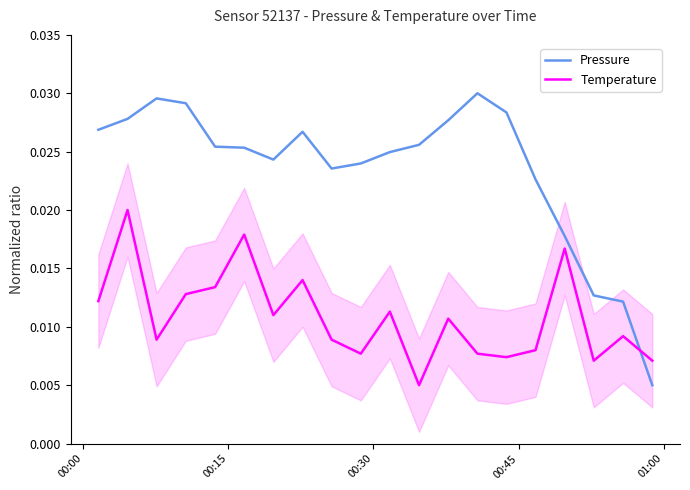

After their last crossing, which series has the higher values: Pressure or Temperature?

Temperature